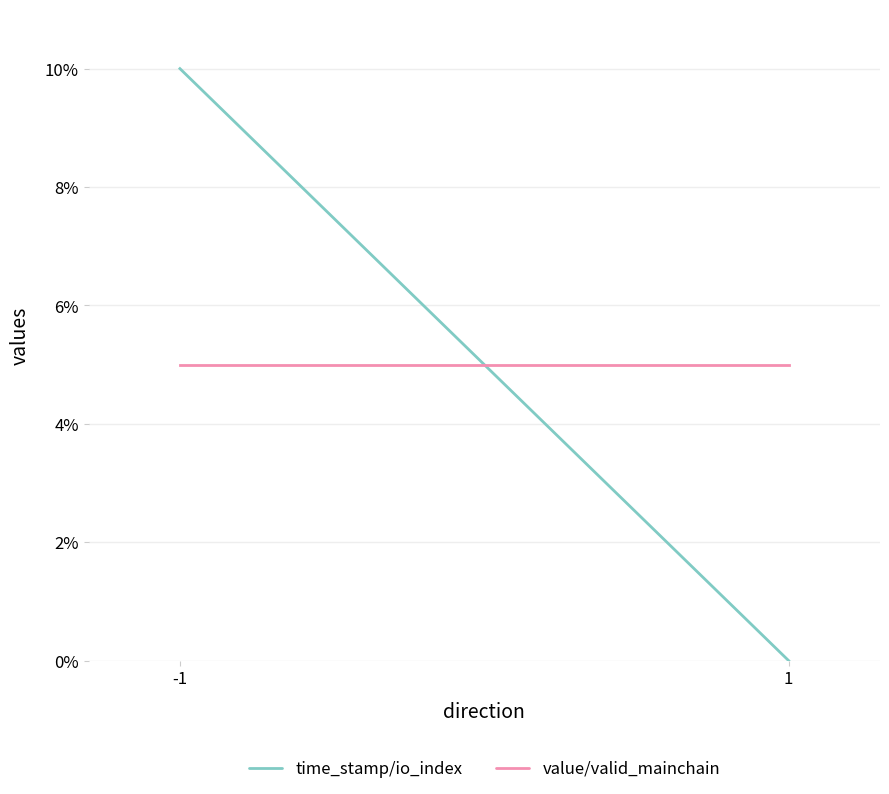

Count the time_stamp / io_index (mid) values in the range 0 to 1.

2